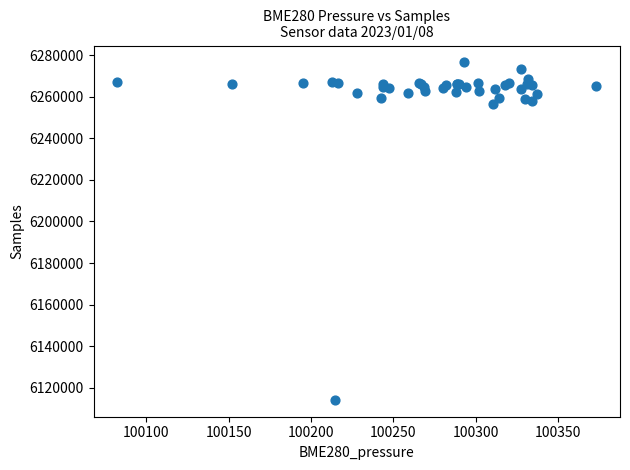

What Y value in the scatter plot is closest to 6195349?

6256255